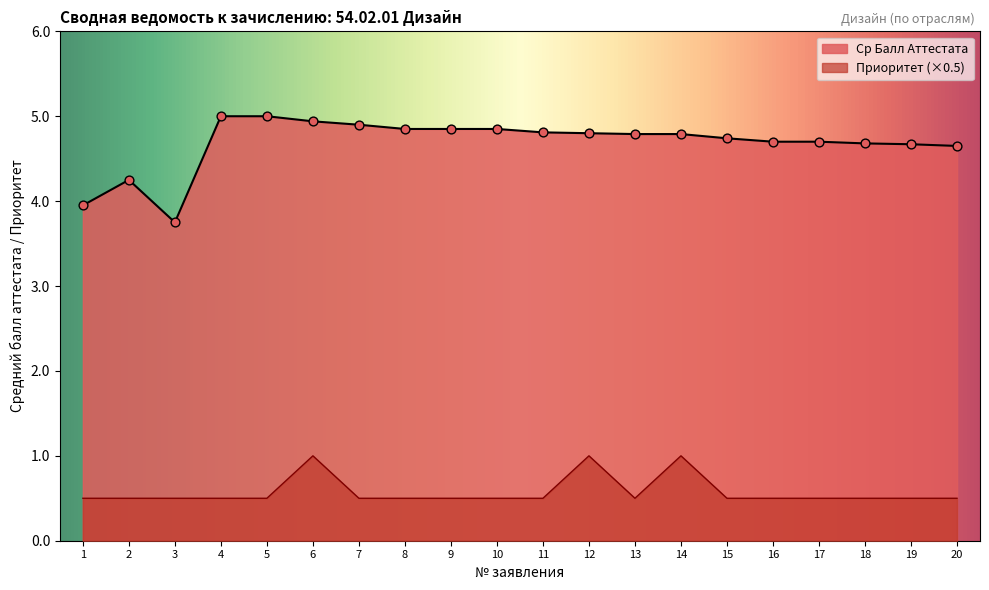

At how many categories does at least one series exceed 4?

18